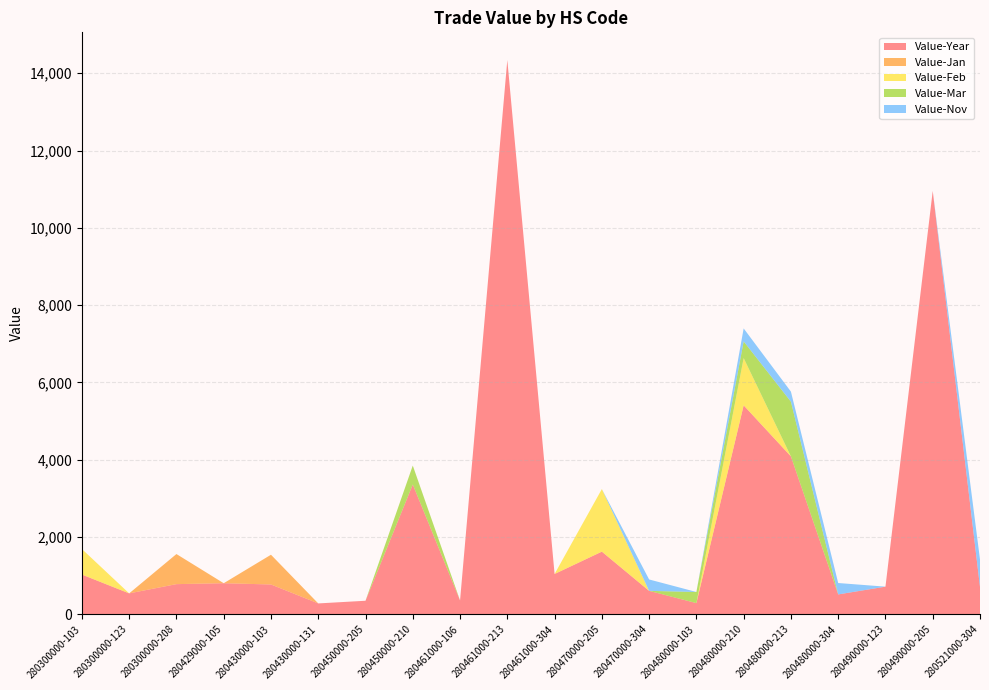

Reading right to left, list all the values displayed in this chart.

Value-Year: 708	10955	714	513	4085	5406	288	605	1620	1042	14343	357	3358	349	280	770	803	779	540	1027
Value-Jan: 0	0	0	0	0	0	0	0	0	0	0	0	0	0	0	770	0	779	0	0
Value-Feb: 0	0	0	0	0	1223	0	0	1620	0	0	0	0	0	0	0	0	0	0	661
Value-Mar: 0	0	0	0	1416	433	288	0	0	0	0	0	490	0	0	0	0	0	0	0
Value-Nov: 708	0	0	295	260	335	0	295	0	0	0	0	0	0	0	0	0	0	0	0